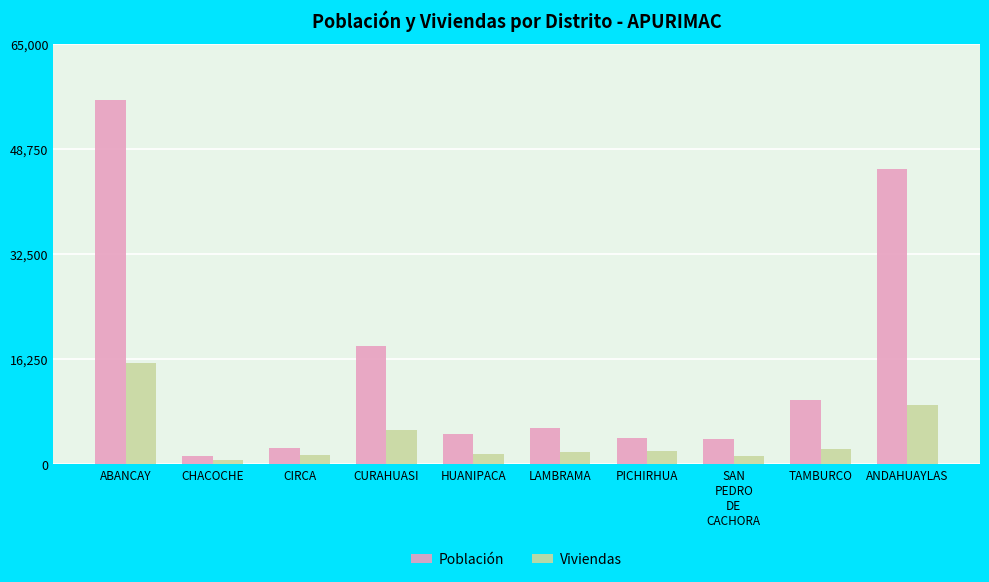

What is the spread (max minus min) of values at HUANIPACA?

3101